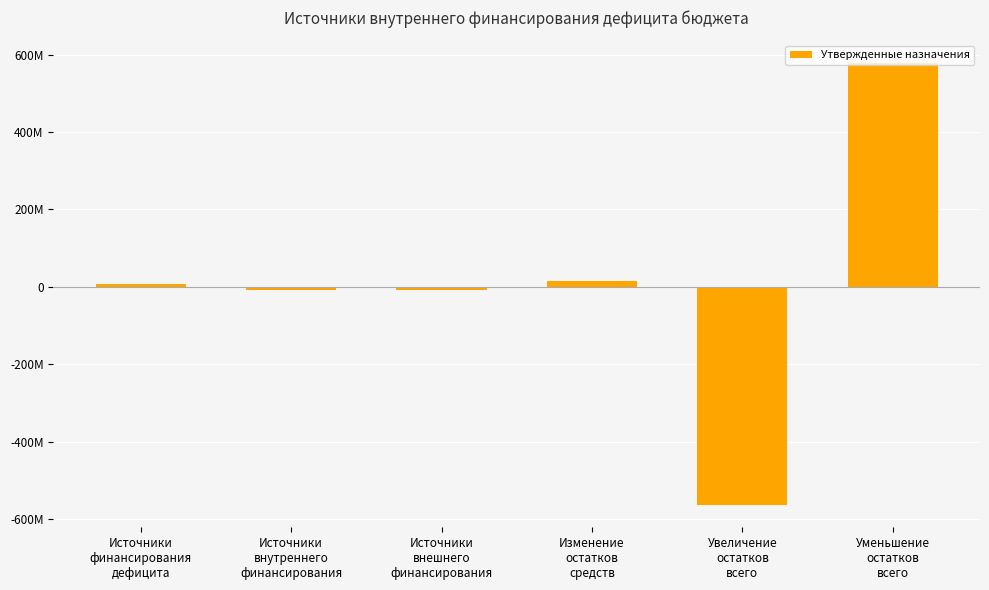

Reading right to left, extract all data points from this chart.

Уменьшение
остатков
всего=579304732.8	Увеличение
остатков
всего=-564317315.9	Изменение
остатков
средств=14987416.9	Источники
внешнего
финансирования=-7844000.0	Источники
внутреннего
финансирования=-7844000.0	Источники
финансирования
дефицита=7143416.9